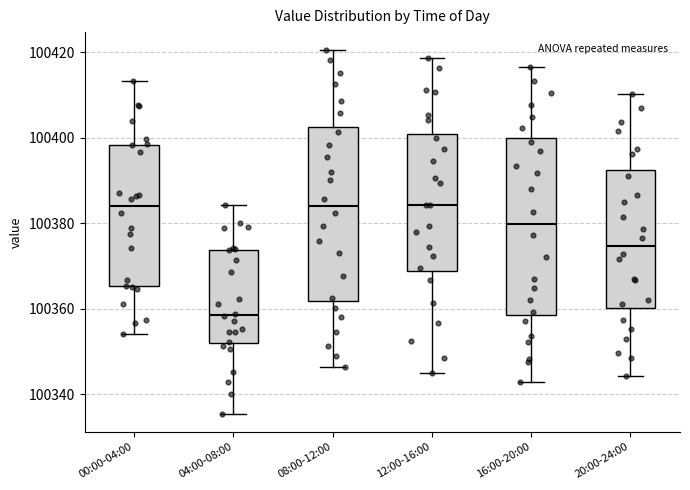

Which box's median line is the lowest?

04:00-08:00